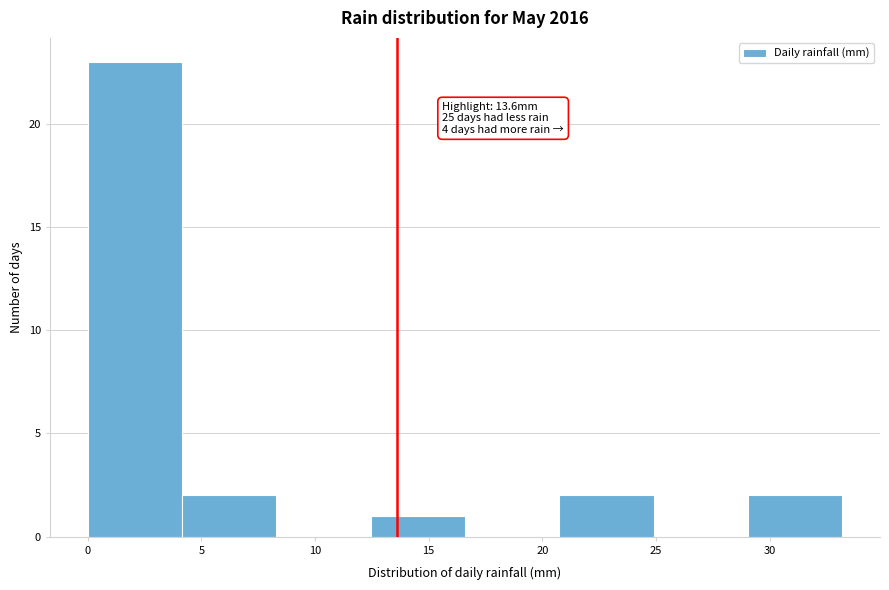

Which range on the x-axis has the tallest bar?

0.00 to 4.15